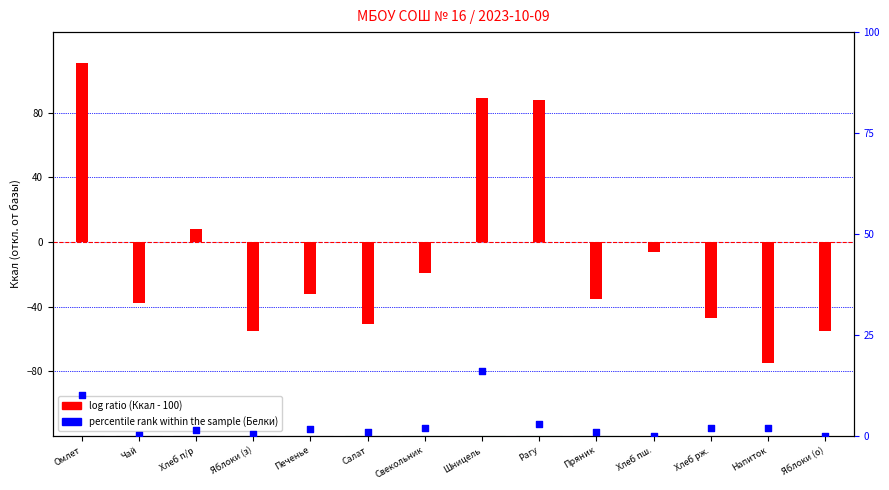

Which series has the widest spread of Y values?

log ratio